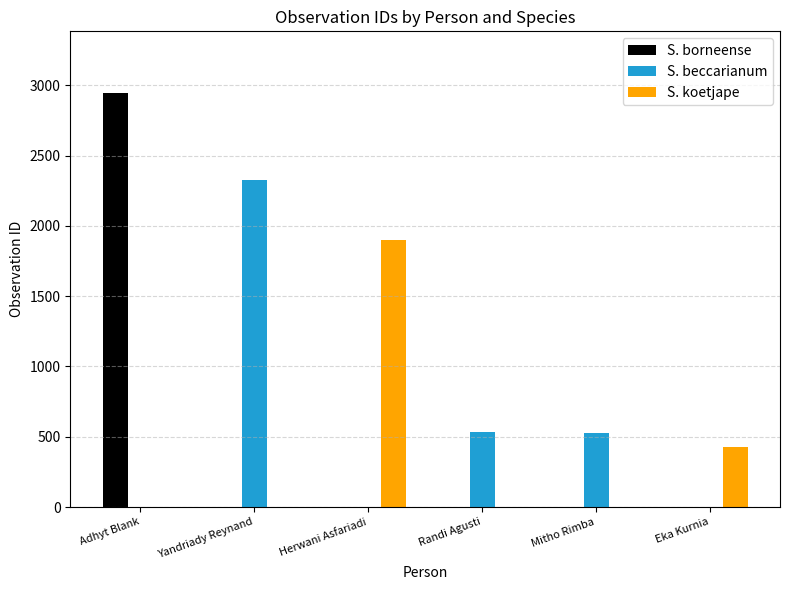

What is the greatest value displayed?

2942